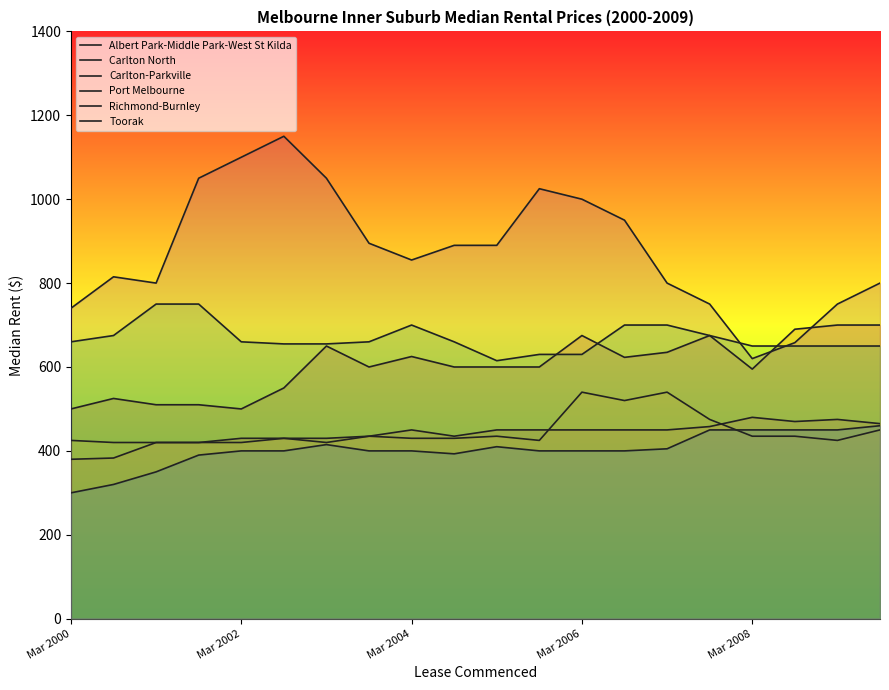

What is the difference between the maximum and minimum values in the Carlton-Parkville series?

120